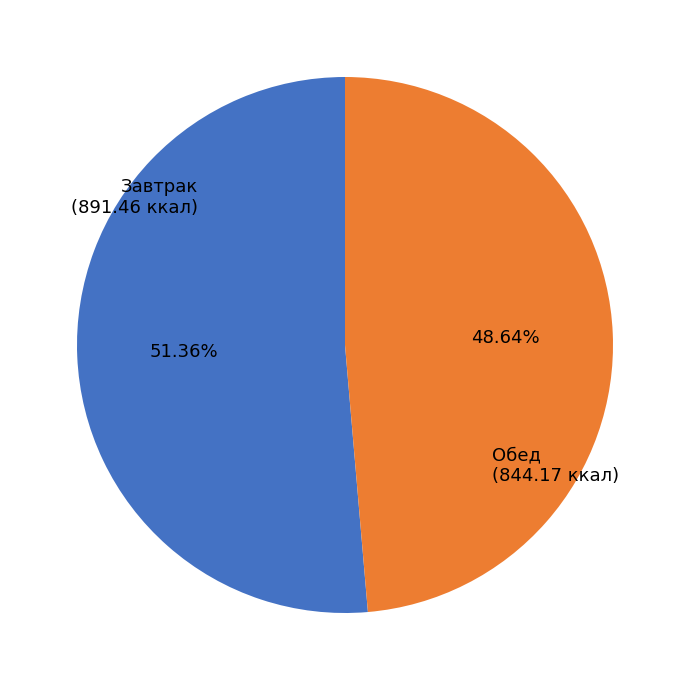

Is the sum of Обед and Завтрак greater than half?

Yes